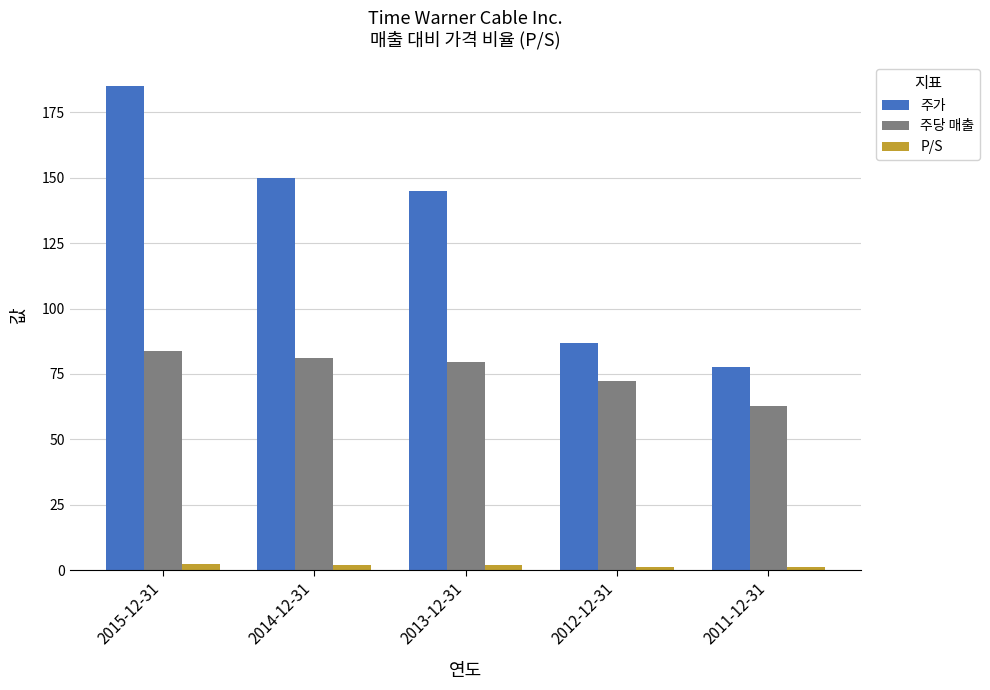

At which label is 주가 closest to 131?

2013-12-31